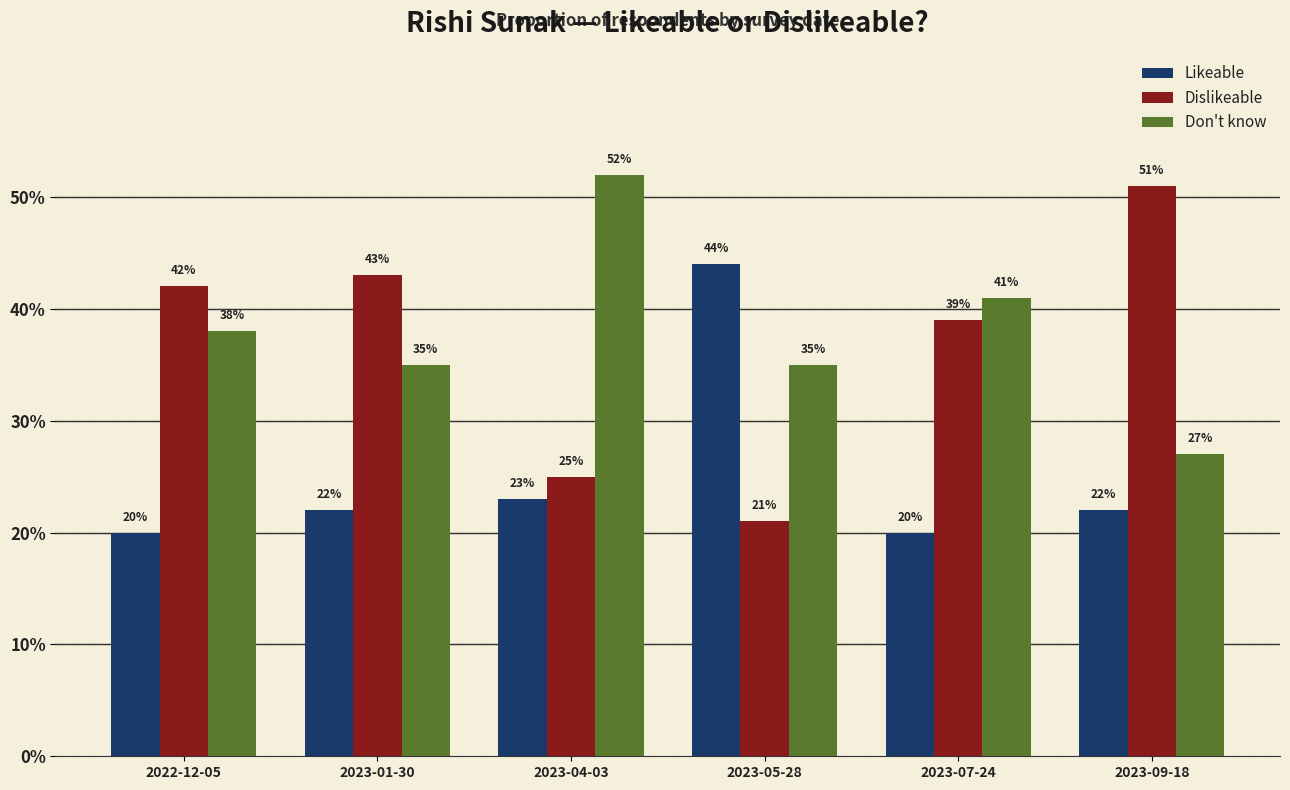

Does the chart contain stacked bars?

No